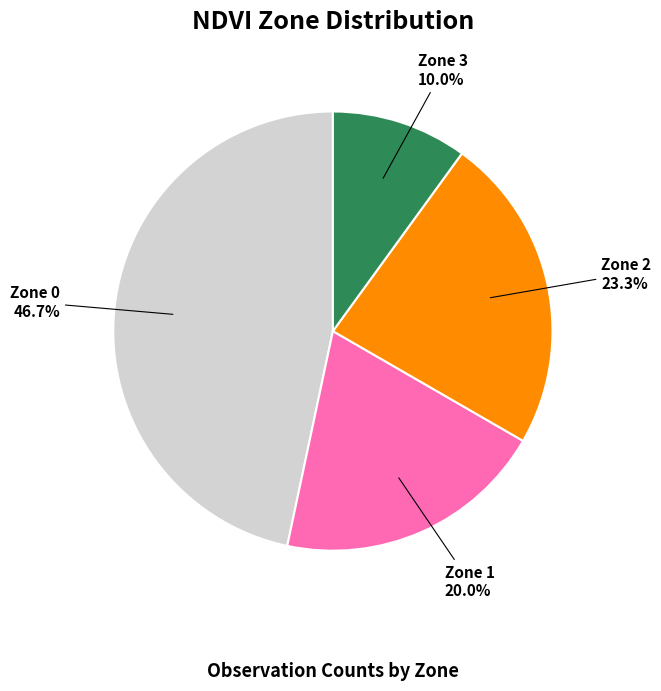

Approximately how many times larger is the value at Zone 3 compared to Zone 1?

0.5